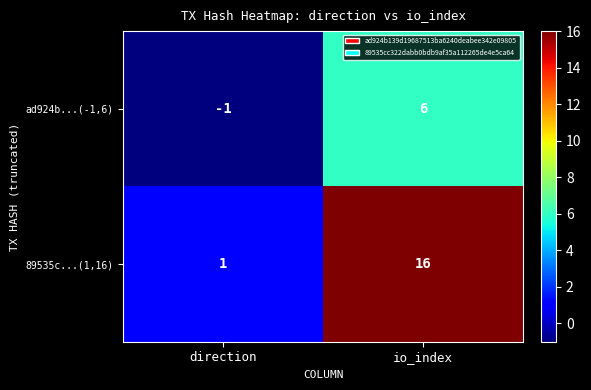

Count the number of data series in this chart.

2